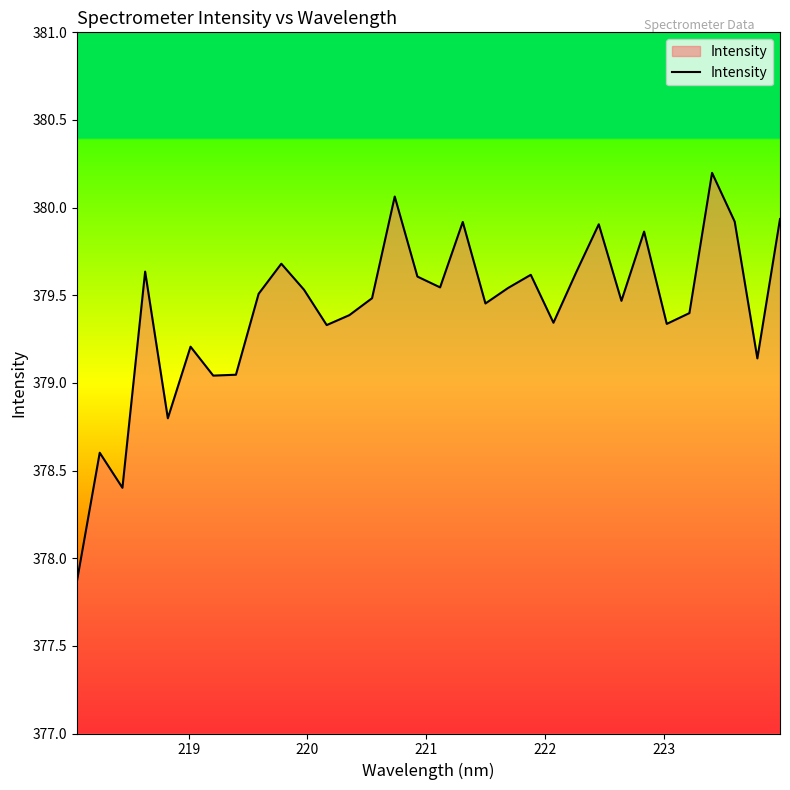

What is the difference between the maximum and minimum values?

2.3